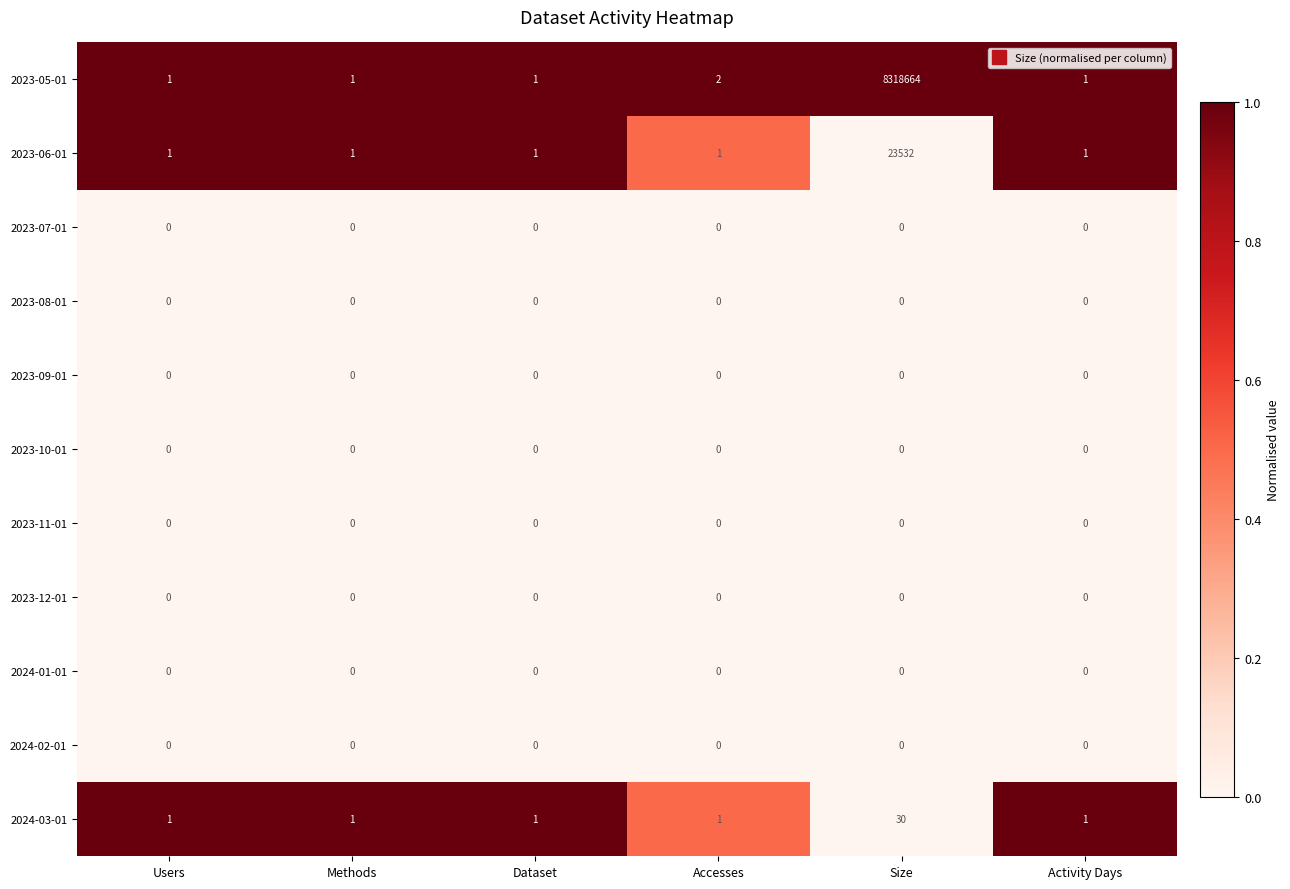

What is the spread (max minus min) of values at Accesses?

2